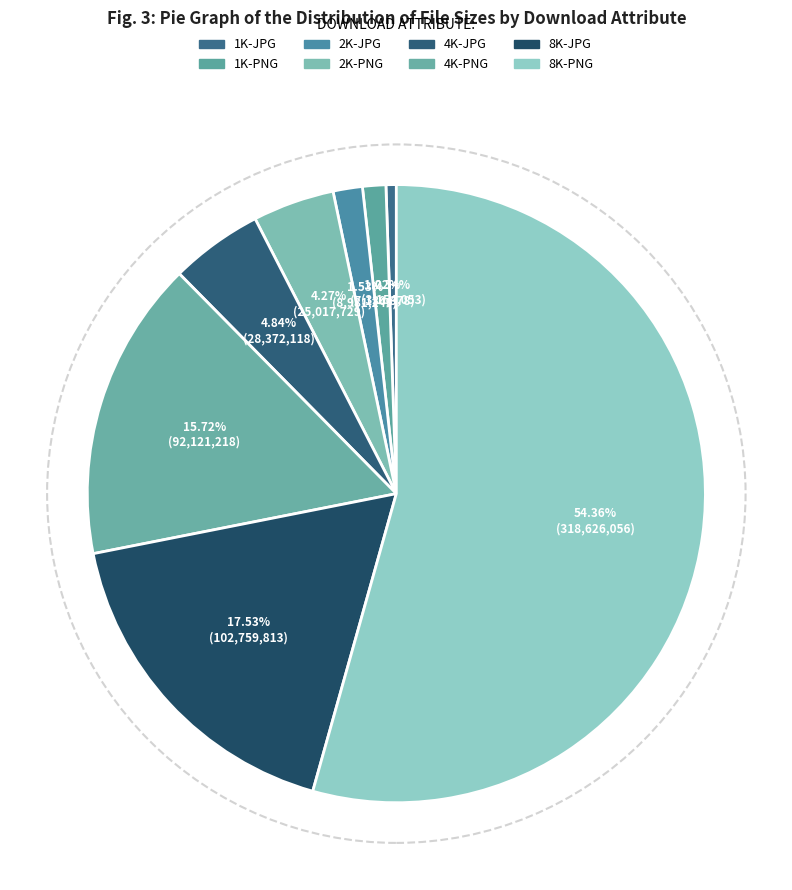

To the nearest percent, what percentage of the pie is 8K-PNG?

54%